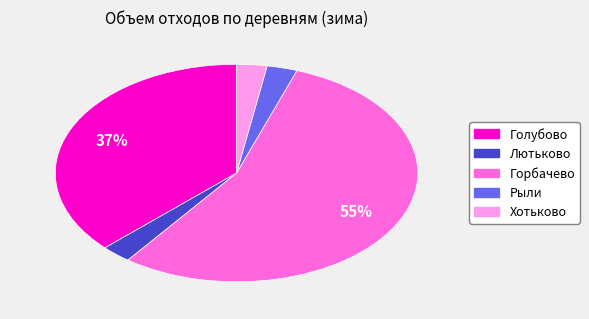

Is Рыли the majority of the pie?

No